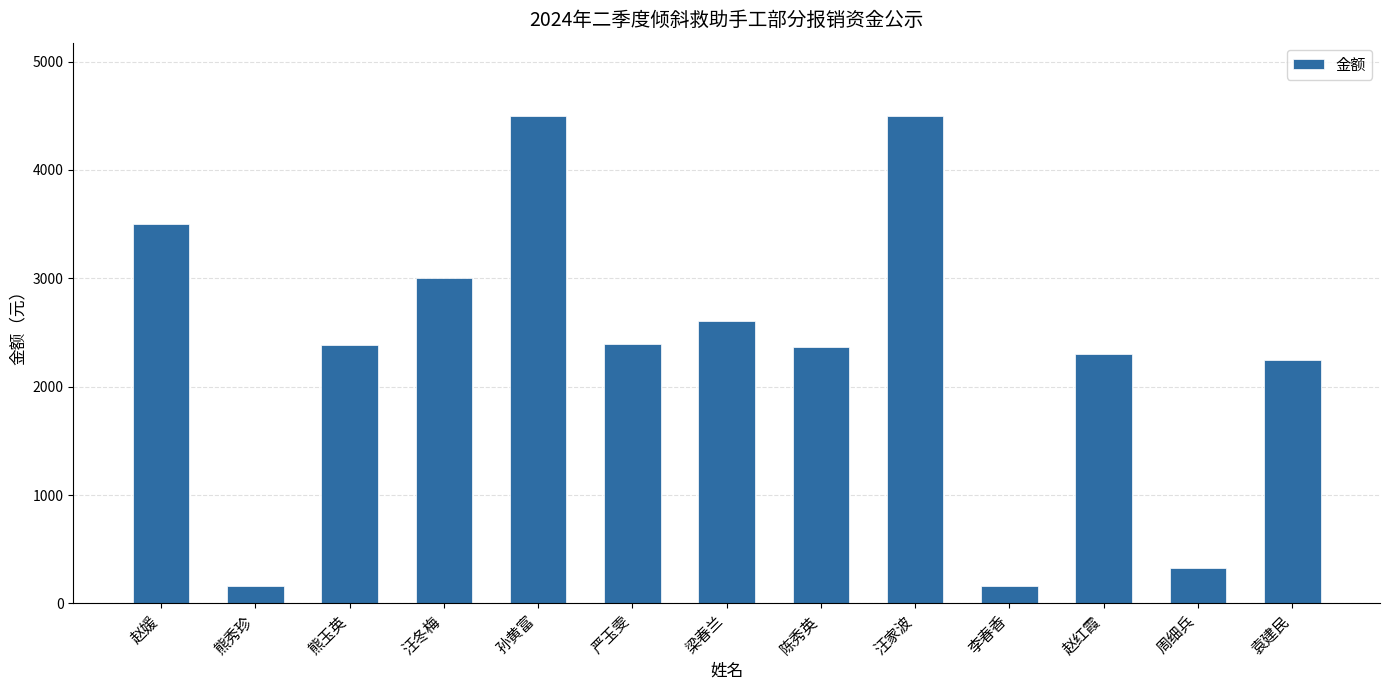

Does the chart contain stacked bars?

No